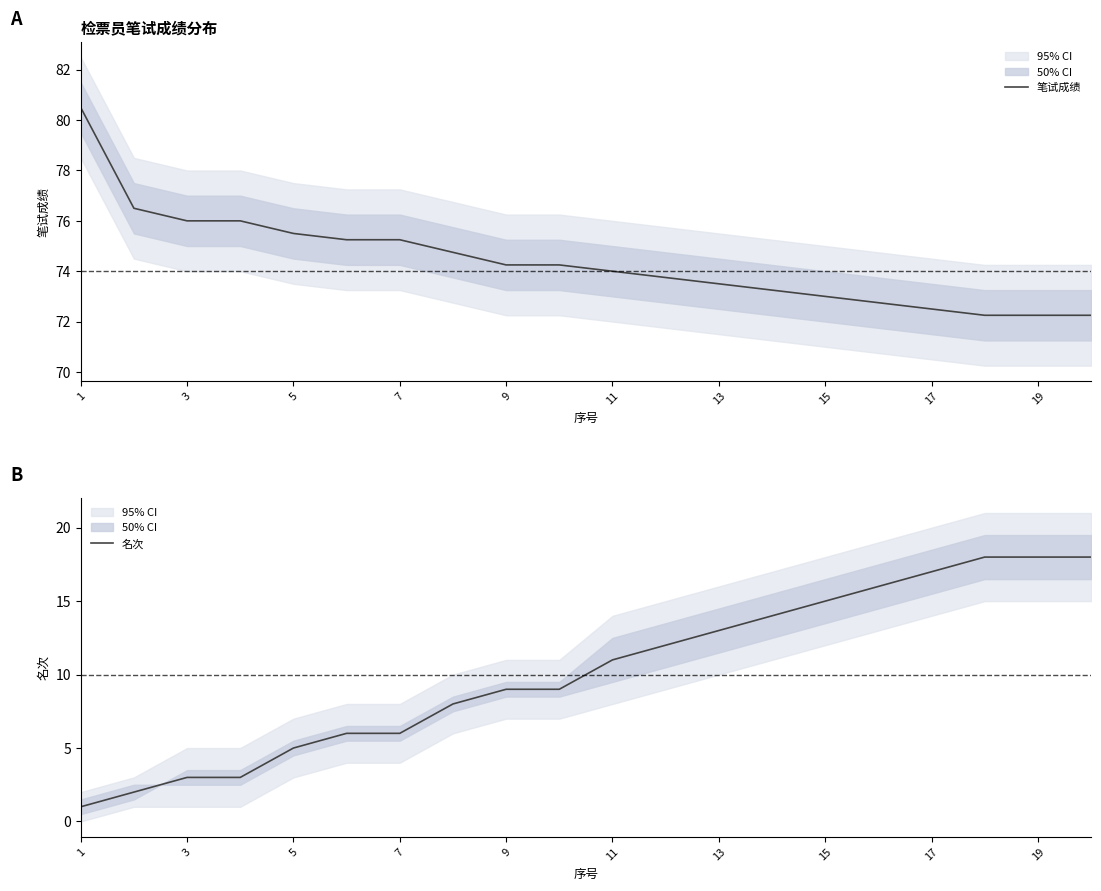

What is the maximum value for 笔试成绩?

80.5